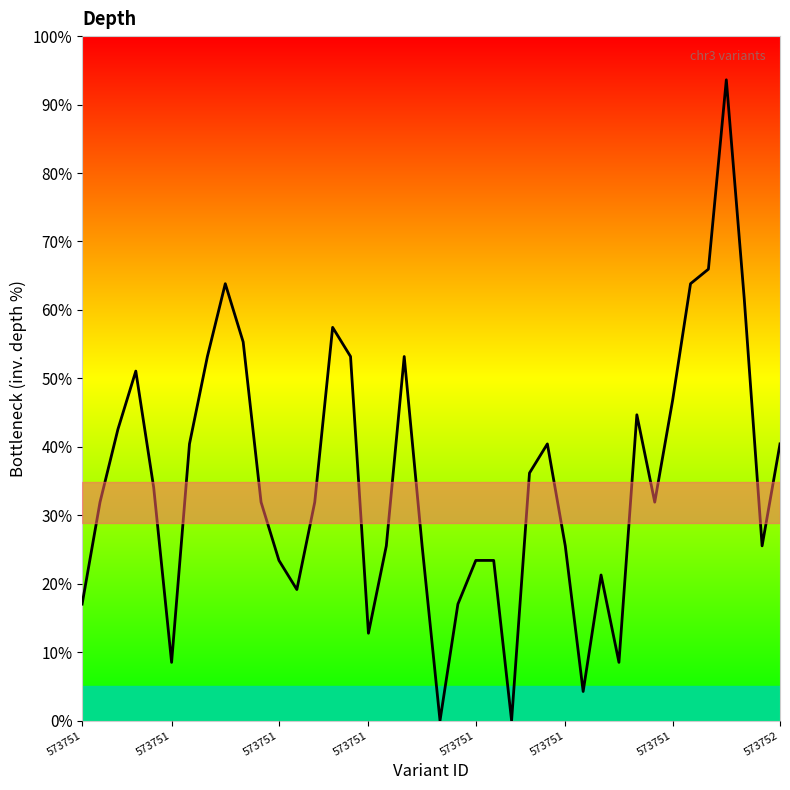

What is the sum of all values?

1406.4